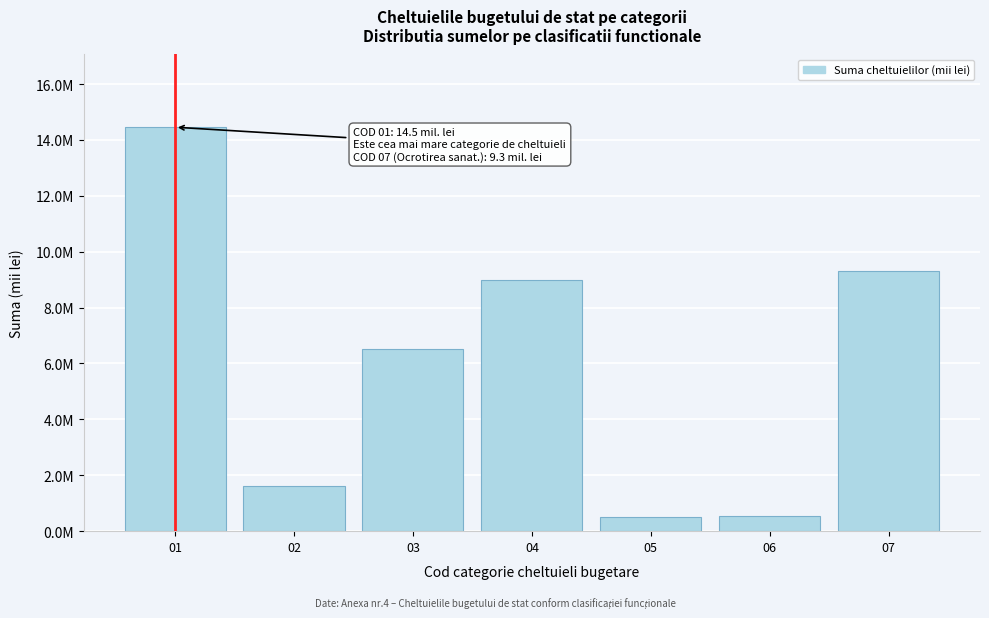

Are the bars horizontal?

No